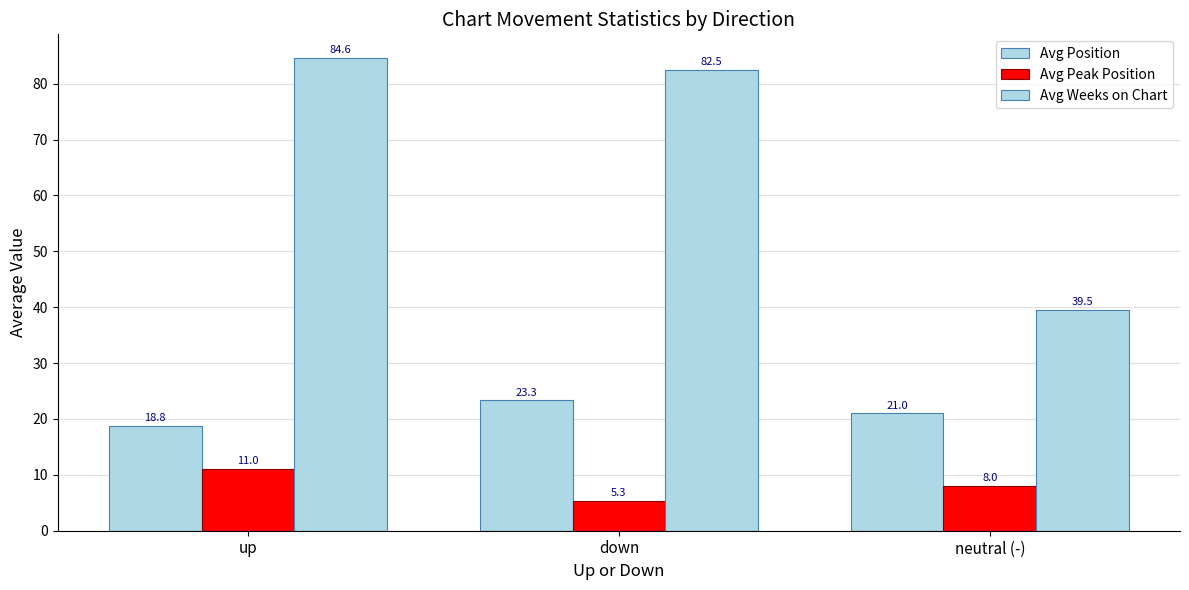

What is the label of the 1st bar from the left?

up